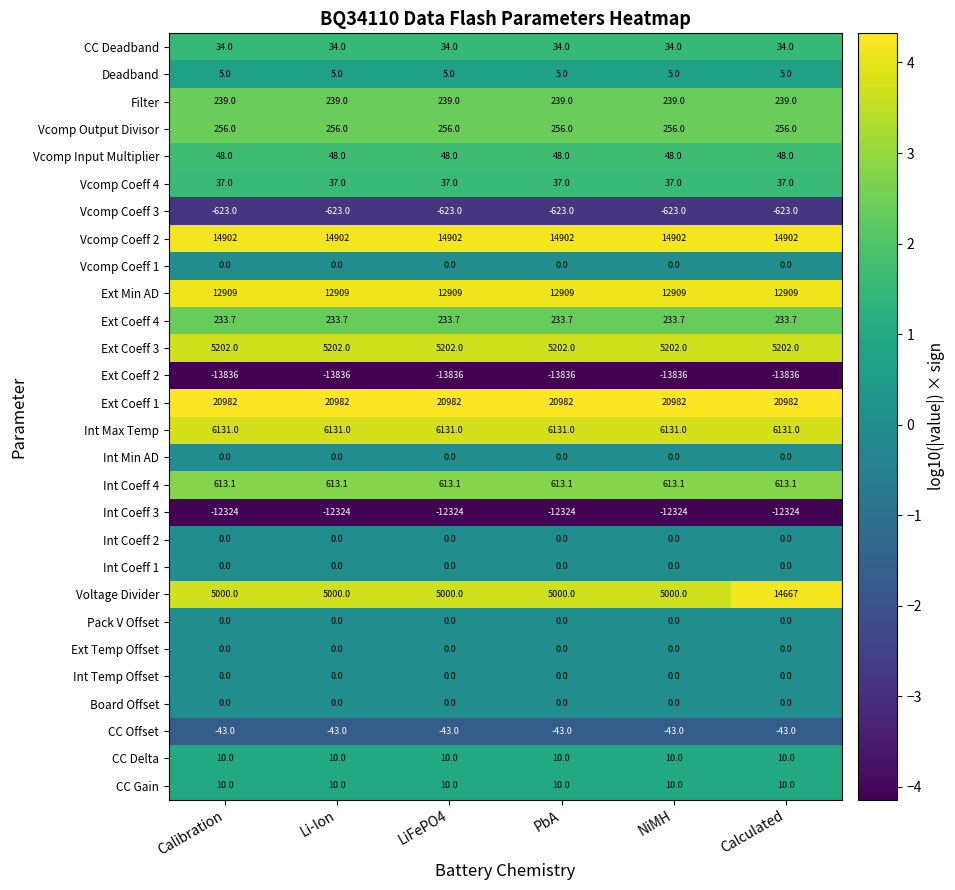

What is the difference between the highest and lowest values at NiMH?

34818.0